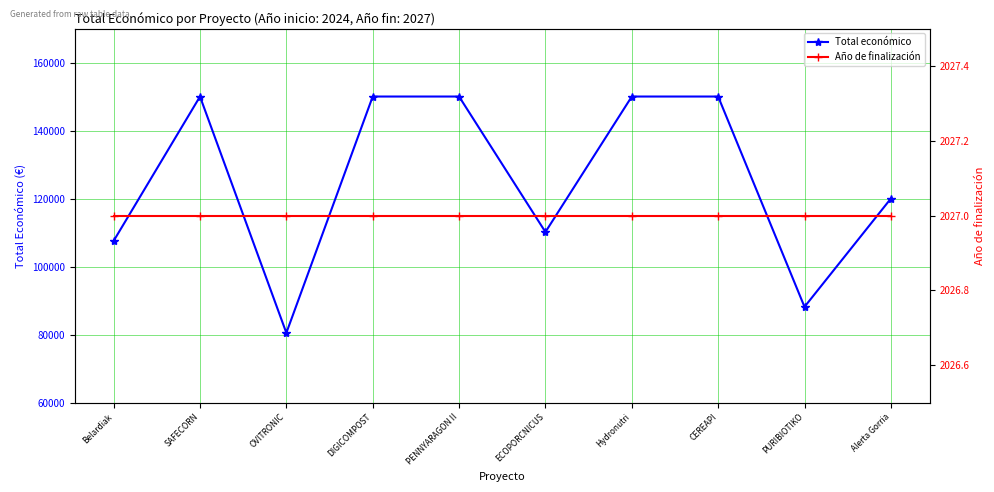

What are all the series names shown in the legend?

Total económico, Año de finalización